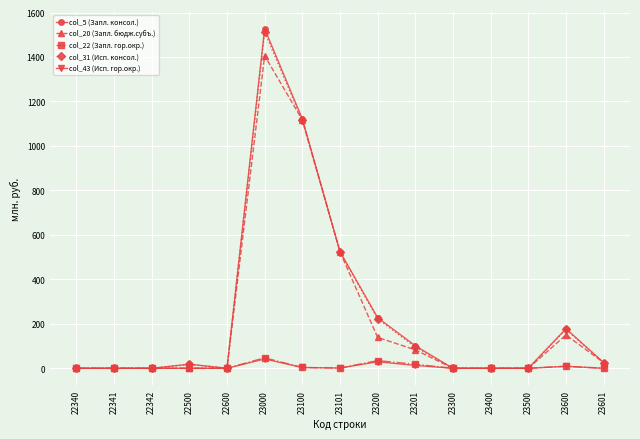

What is the value of the col_43 (Исп. гор.окр.) point at the 9th from the left?

29.3